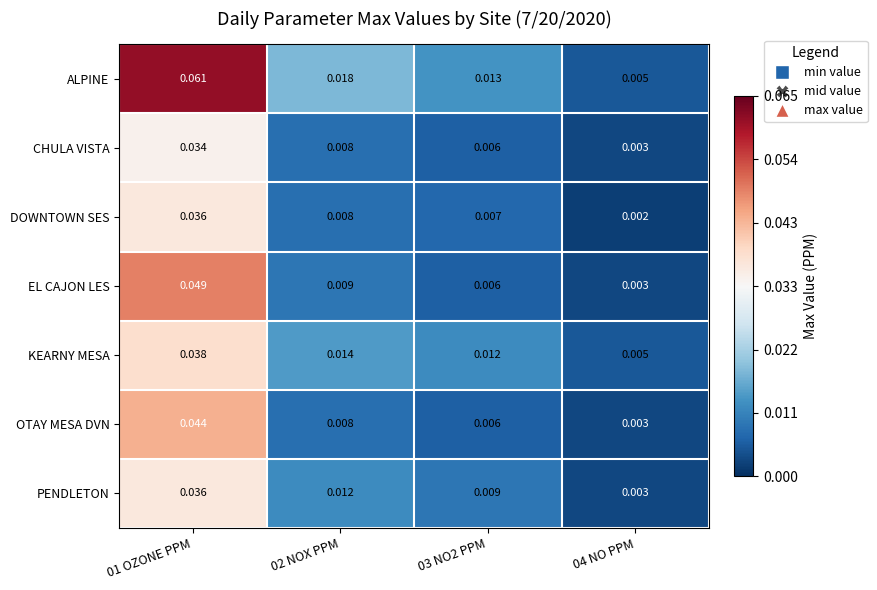

Which series has the largest total across all categories?

ALPINE